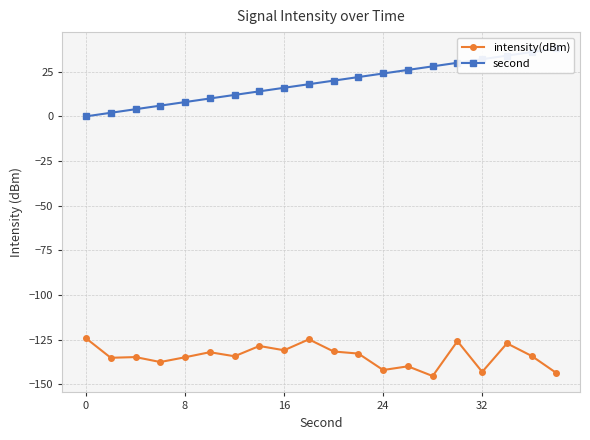

Reading right to left, extract all data points from this chart.

intensity(dBm): -143.7	-134.2	-127.1	-143.1	-125.9	-145.4	-140.0	-142.0	-132.8	-131.6	-124.8	-131.0	-128.6	-134.3	-132.0	-134.9	-137.6	-134.8	-135.2	-124.3
second: 38.0	36.0	34.0	32.0	30.0	28.0	26.0	24.0	22.0	20.0	18.0	16.0	14.0	12.0	10.0	8.0	6.0	4.0	2.0	0.0